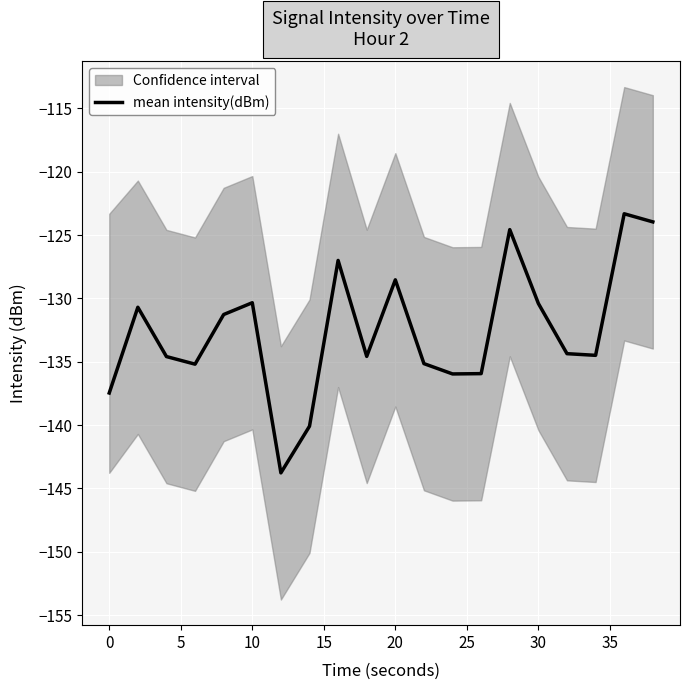

What is the maximum value shown in the chart?

-123.3